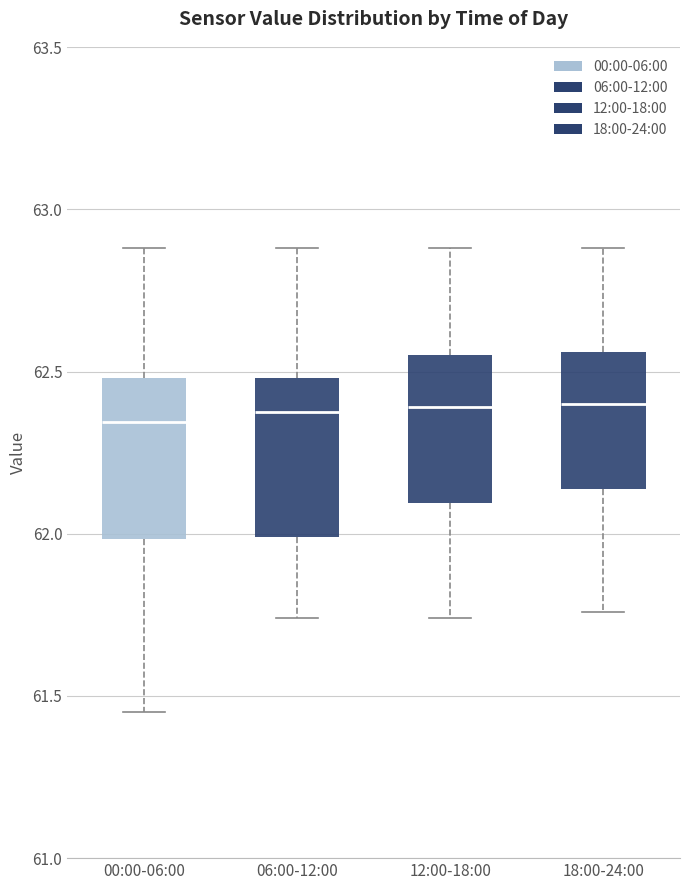

Reading left to right, transcribe this box plot: for each box, give where its median line is, the range the box spans, and where its two whiskers end, as read against the y-axis. The values are not printed on the chart, so give them approximately, as read against the axis.

00:00-06:00: median 62.35, box 62.00 to 62.50, whiskers 61.45 to 62.90
06:00-12:00: median 62.40, box 62.00 to 62.50, whiskers 61.75 to 62.90
12:00-18:00: median 62.40, box 62.10 to 62.55, whiskers 61.75 to 62.90
18:00-24:00: median 62.40, box 62.15 to 62.55, whiskers 61.75 to 62.90